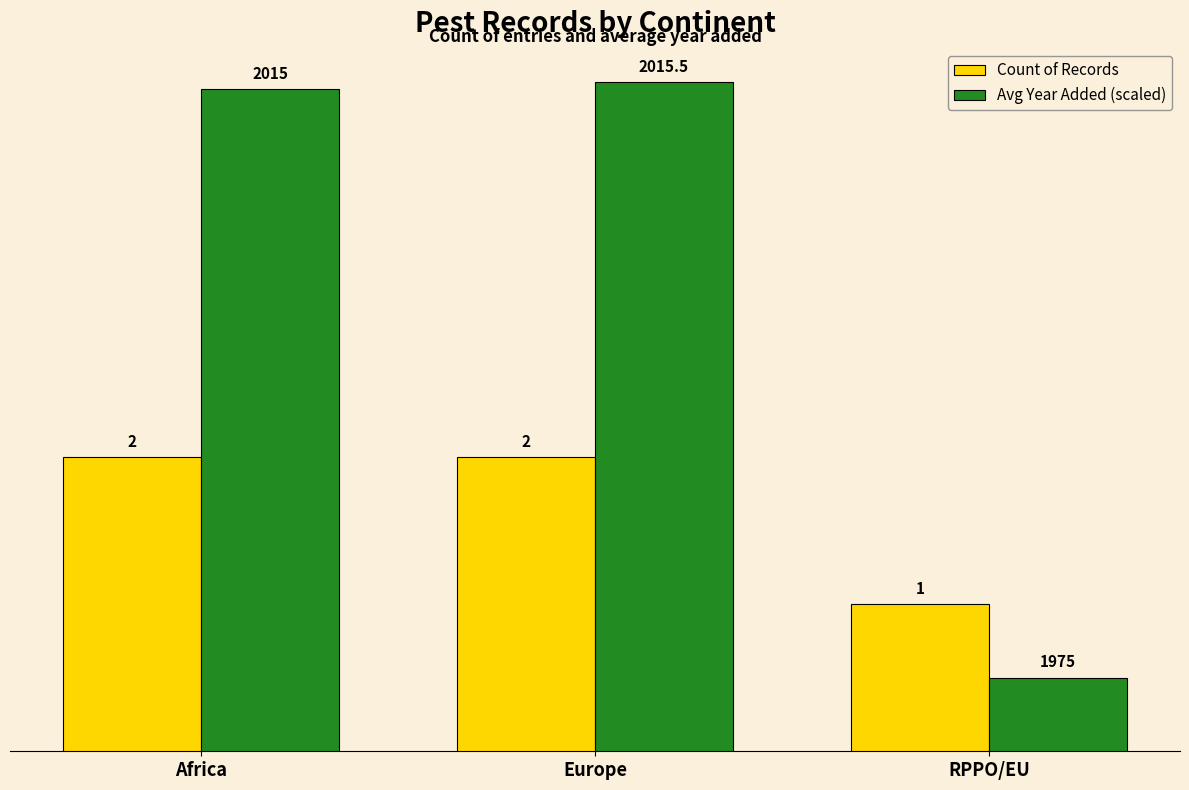

What is the label of the 2nd bar from the left?

Europe